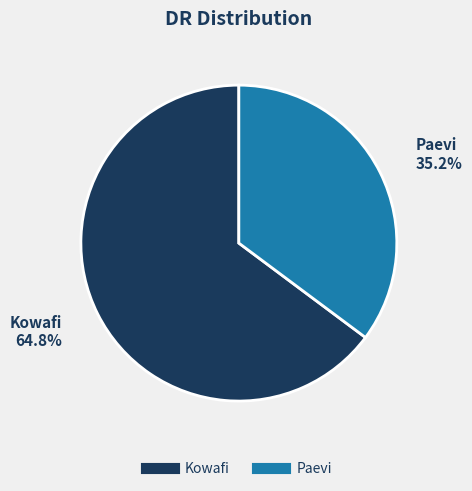

Is the sum of Kowafi and Paevi greater than half?

Yes